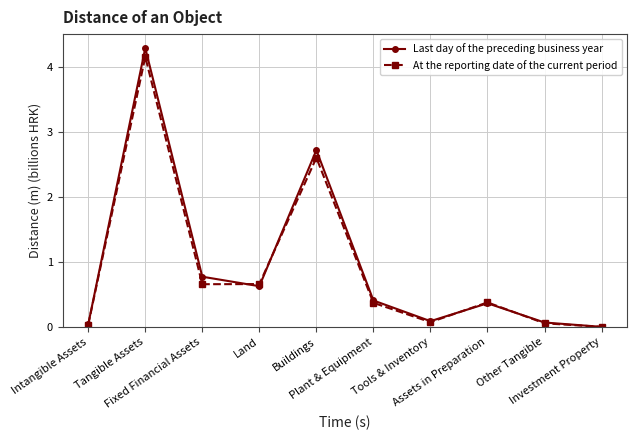

What is the average value of the At the reporting date of the current period series?

0.9